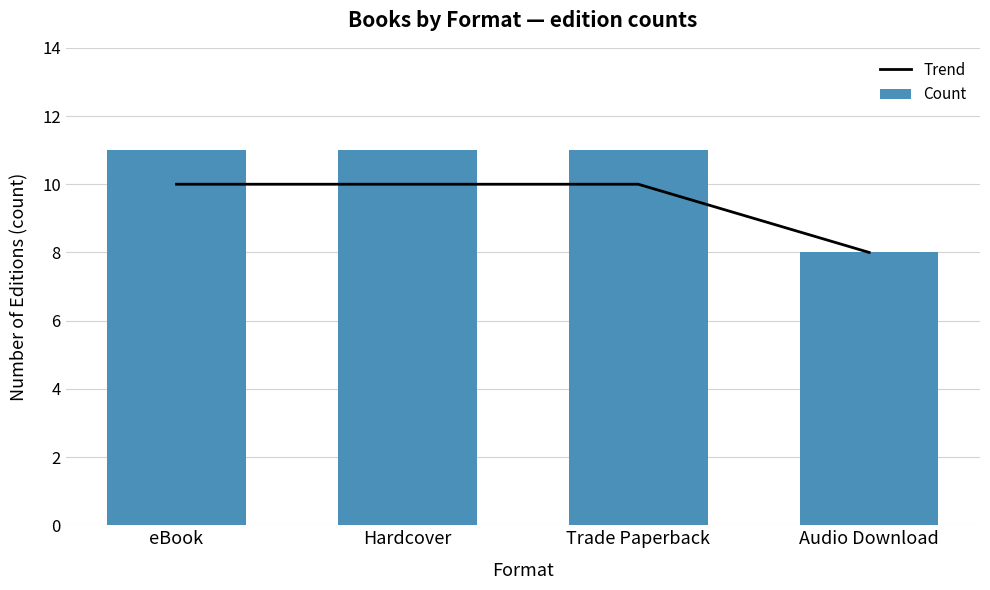

What is the minimum value shown in the chart?

8